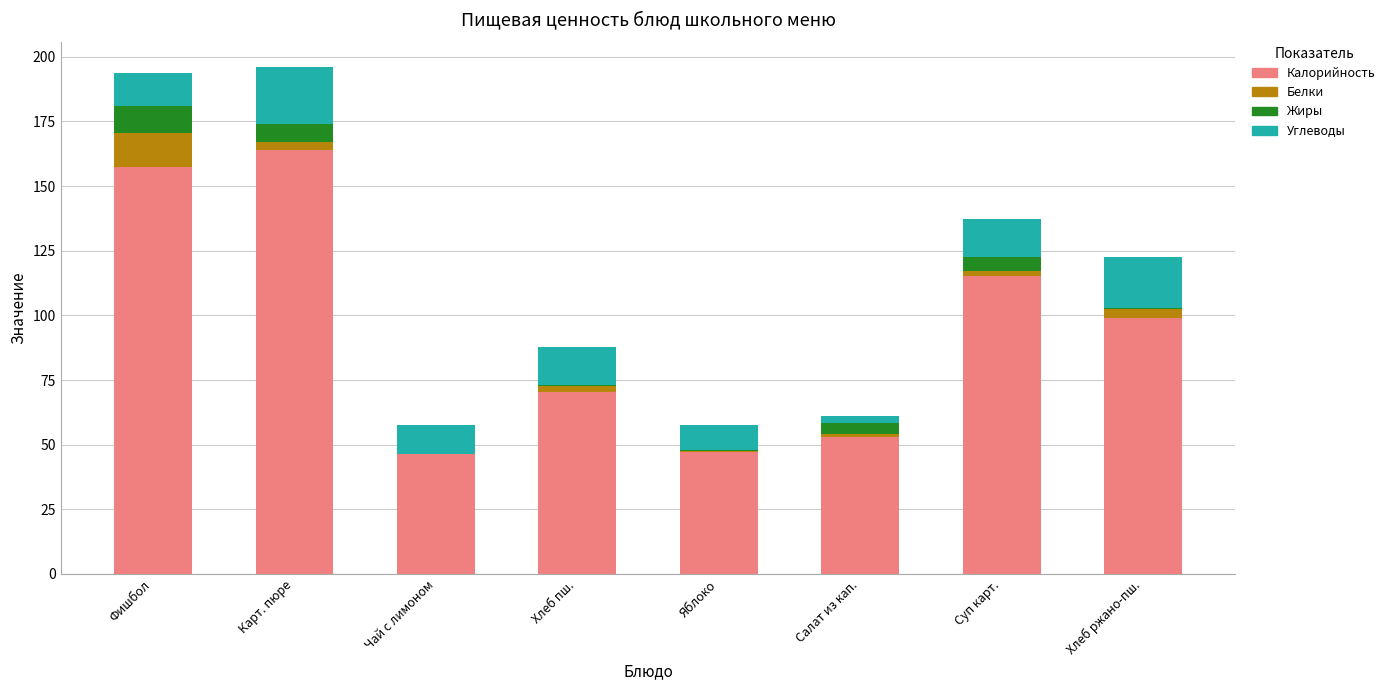

The value of Калорийность at Яблоко is 82.7. True or false?

False